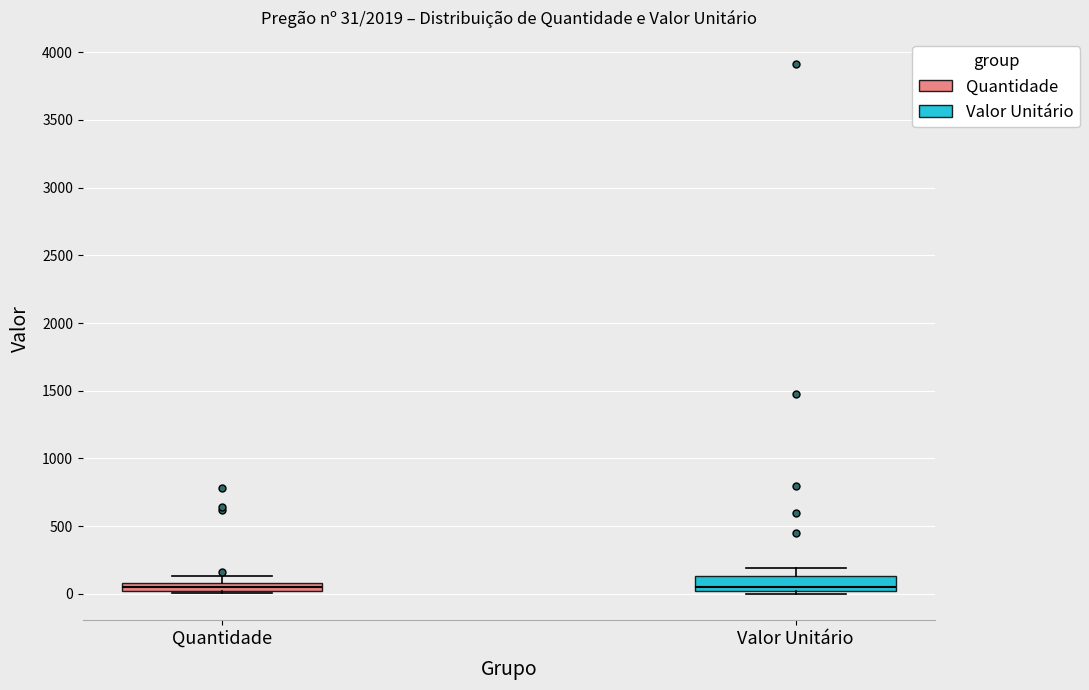

Comparing the boxes themselves (not the whiskers), which one is the tallest?

Valor Unitário